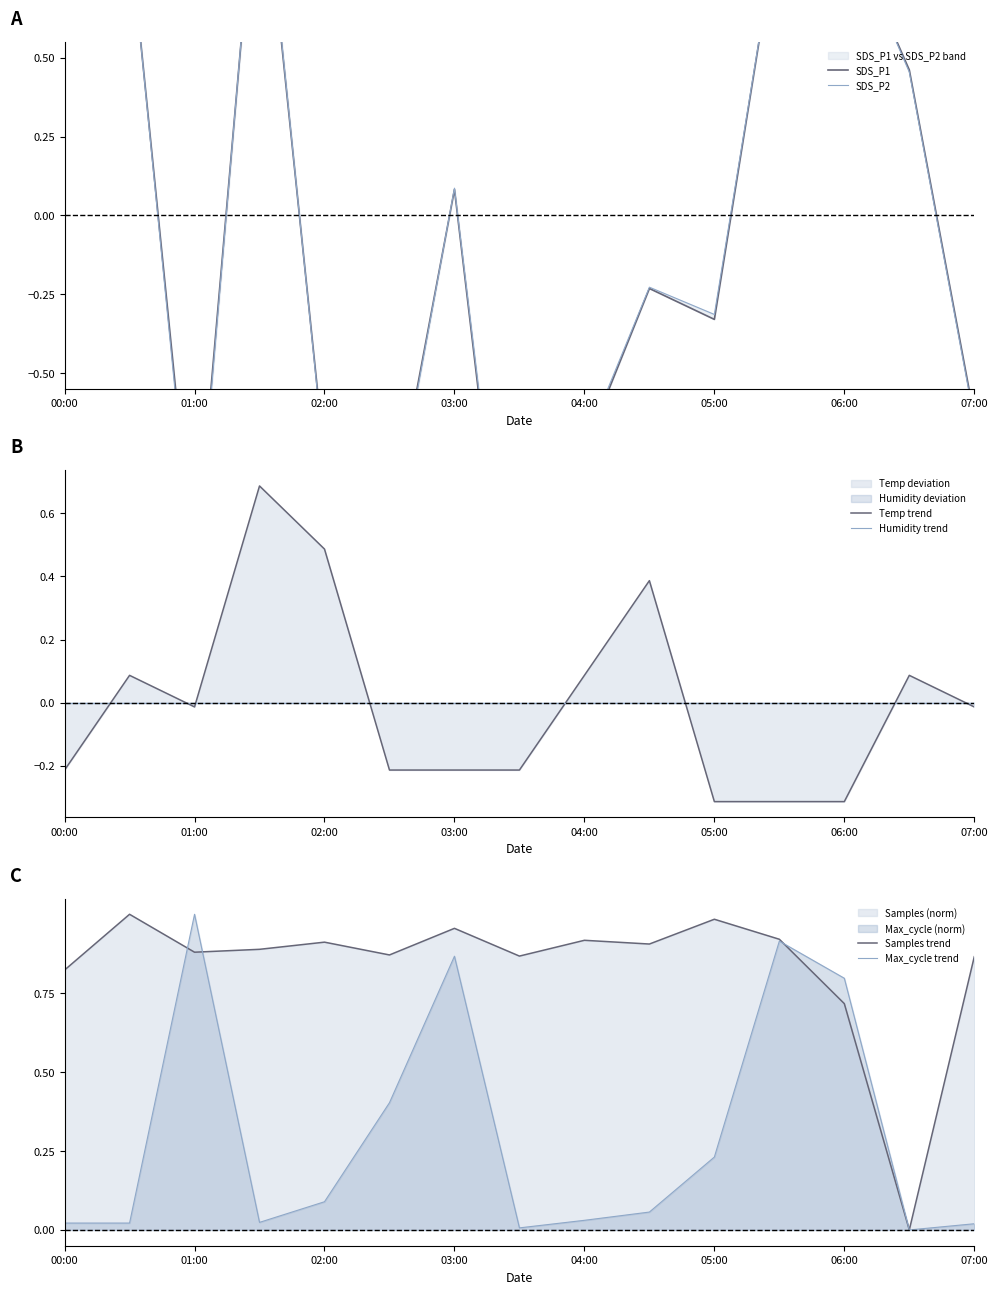

What is the highest value of the SDS_P1 series?

2.0